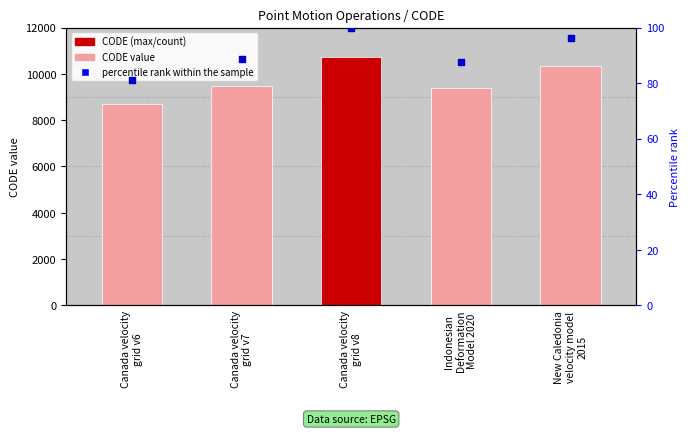

Which series has the largest total across all categories?

CODE (value)